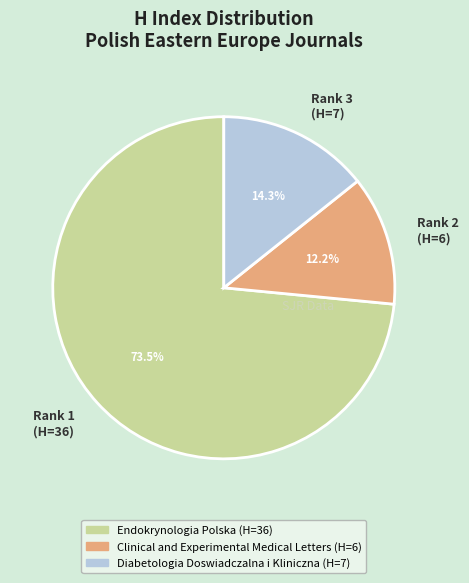

Rank the categories by value from lowest to highest.

Rank 2 (H=6), Rank 3 (H=7), Rank 1 (H=36)